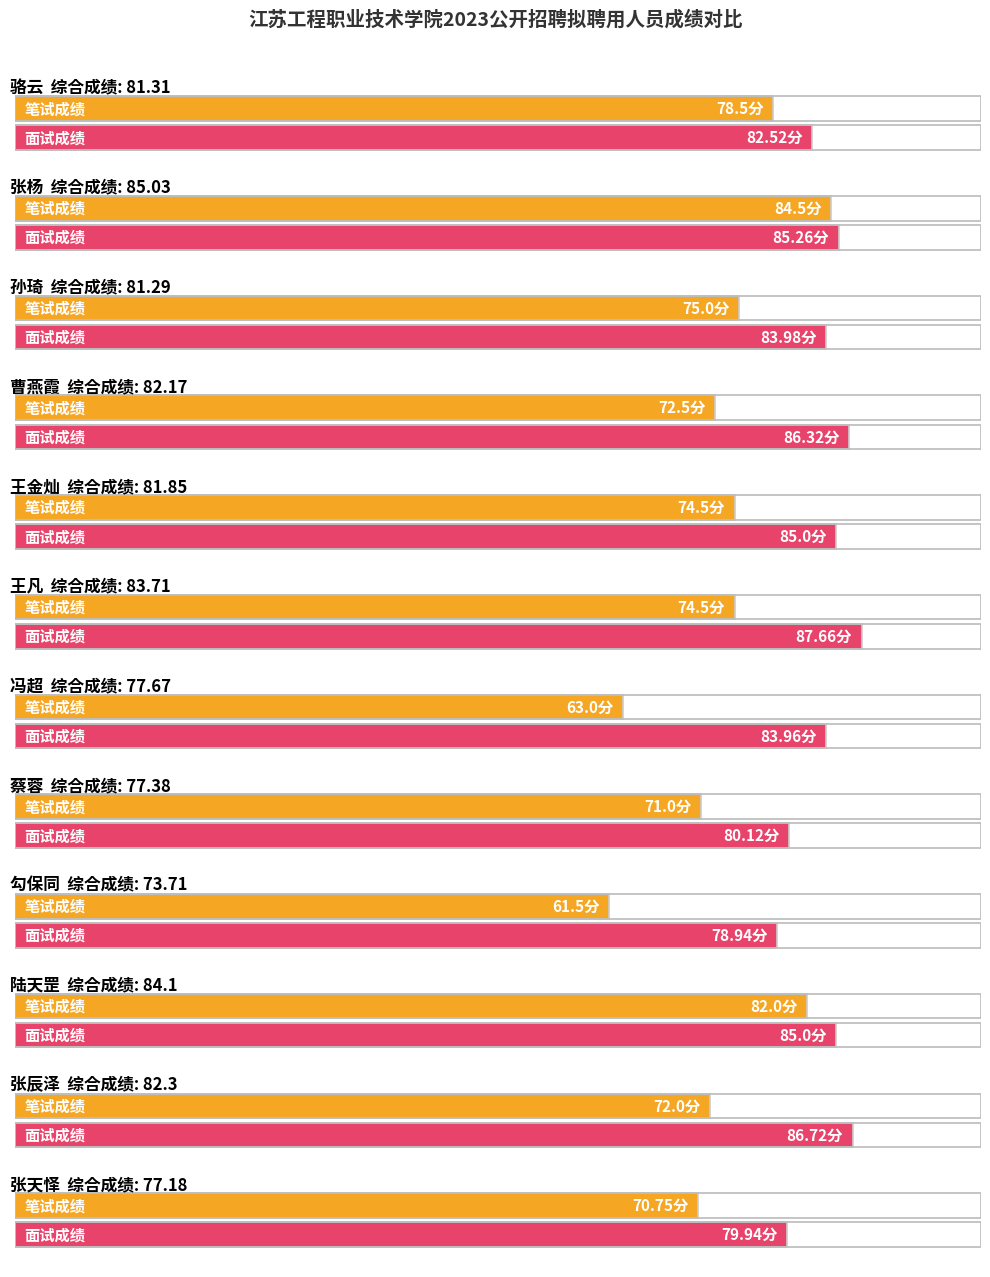

What is the smallest value displayed?

61.5